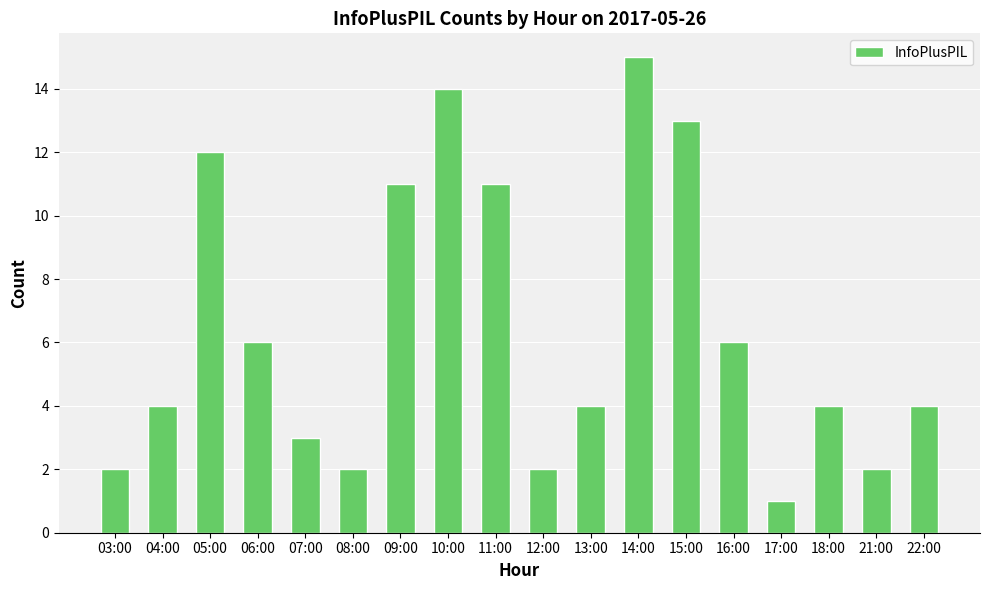

Does the chart contain stacked bars?

No